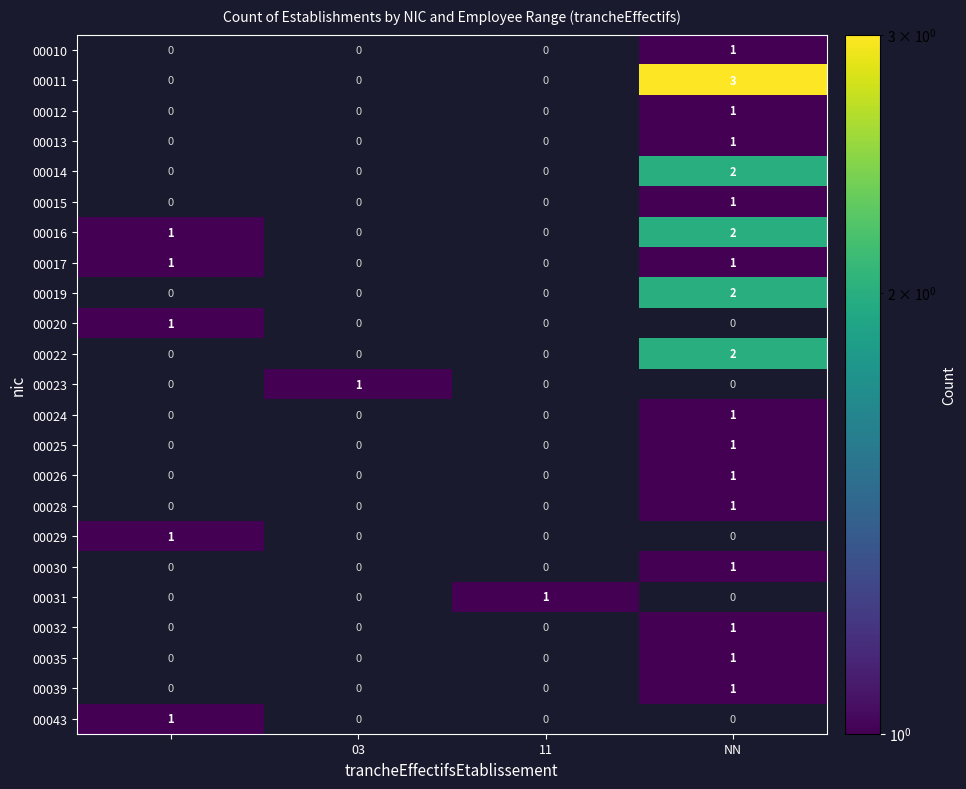

True or false: 00023 has a value of 2 at 03.

False